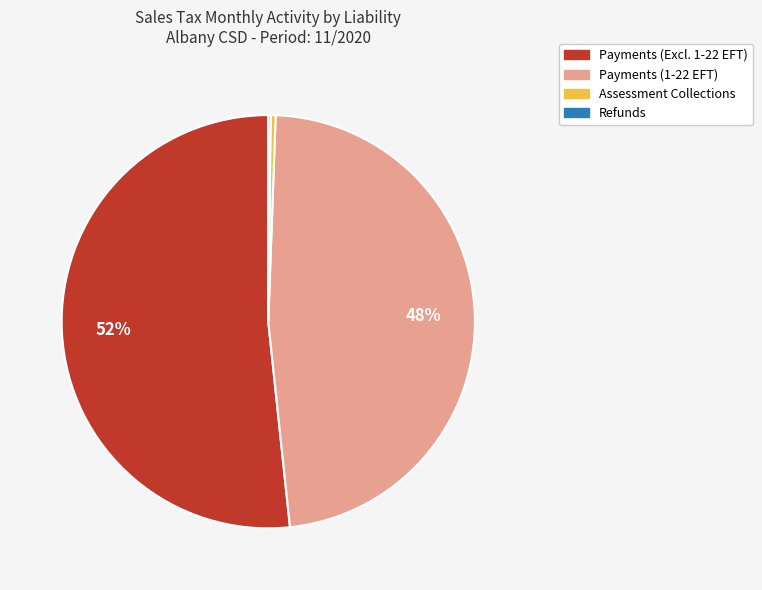

Is it true that Payments (1-22 EFT) is 48% of the pie?

True